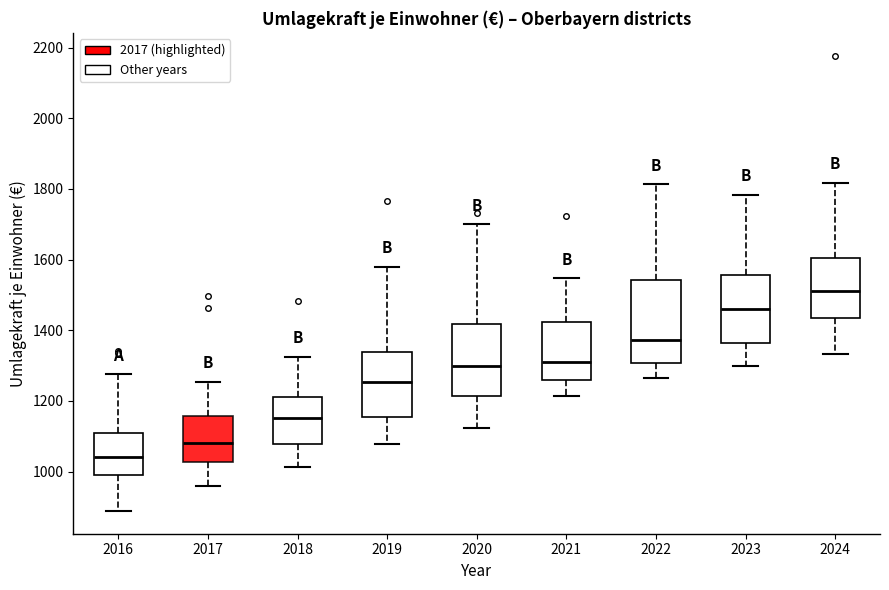

Reading left to right, read every box against the y-axis: the position of its median line, the range the box covers, and the ends of its whiskers. The values are not printed on the chart, so give them approximately, as read against the axis.

2016: median 1040, box 1000 to 1120, whiskers 880 to 1280
2017: median 1080, box 1020 to 1160, whiskers 960 to 1260
2018: median 1160, box 1080 to 1220, whiskers 1020 to 1320
2019: median 1260, box 1160 to 1340, whiskers 1080 to 1580
2020: median 1300, box 1220 to 1420, whiskers 1120 to 1700
2021: median 1300, box 1260 to 1420, whiskers 1220 to 1540
2022: median 1380, box 1300 to 1540, whiskers 1260 to 1820
2023: median 1460, box 1360 to 1560, whiskers 1300 to 1780
2024: median 1520, box 1440 to 1600, whiskers 1340 to 1820